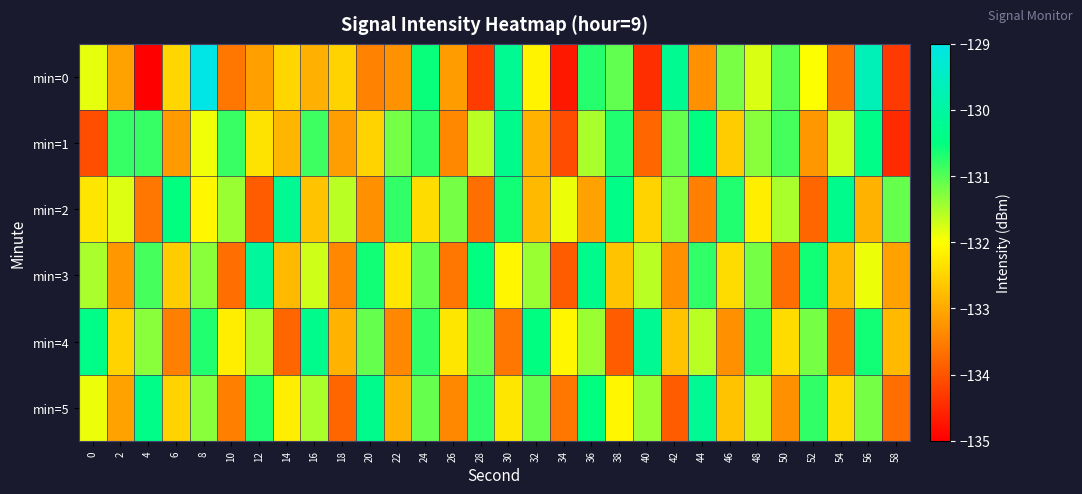

Reading left to right, what are all the values shown in this chart?

min=0: 0=-131.8	2=-133.1	4=-135.0	6=-132.5	8=-129.0	10=-133.6	12=-133.1	14=-132.5	16=-132.9	18=-132.5	20=-133.5	22=-133.3	24=-130.6	26=-133.2	28=-134.3	30=-130.2	32=-132.1	34=-134.7	36=-130.7	38=-131.1	40=-134.5	42=-130.2	44=-133.3	46=-131.2	48=-131.8	50=-131.0	52=-132.0	54=-133.7	56=-129.7	58=-134.3
min=1: 0=-134.1	2=-130.8	4=-130.8	6=-133.2	8=-131.9	10=-130.8	12=-132.3	14=-132.9	16=-130.9	18=-133.1	20=-132.5	22=-131.2	24=-130.8	26=-133.4	28=-131.6	30=-130.3	32=-132.9	34=-134.1	36=-131.5	38=-130.7	40=-133.8	42=-131.1	44=-130.5	46=-132.6	48=-131.3	50=-130.9	52=-133.2	54=-131.7	56=-130.4	58=-134.5
min=2: 0=-132.3	2=-131.8	4=-133.6	6=-130.5	8=-132.1	10=-131.4	12=-133.9	14=-130.2	16=-132.7	18=-131.6	20=-133.3	22=-130.8	24=-132.4	26=-131.2	28=-133.7	30=-130.6	32=-132.8	34=-131.9	36=-133.1	38=-130.4	40=-132.5	42=-131.3	44=-133.5	46=-130.7	48=-132.2	50=-131.5	52=-133.8	54=-130.3	56=-132.9	58=-131.1
min=3: 0=-131.5	2=-133.2	4=-130.9	6=-132.6	8=-131.3	10=-133.7	12=-130.1	14=-132.8	16=-131.7	18=-133.4	20=-130.6	22=-132.3	24=-131.1	26=-133.6	28=-130.5	30=-132.1	32=-131.4	34=-133.9	36=-130.3	38=-132.7	40=-131.6	42=-133.3	44=-130.8	46=-132.4	48=-131.2	50=-133.7	52=-130.6	54=-132.8	56=-131.9	58=-133.1
min=4: 0=-130.4	2=-132.5	4=-131.3	6=-133.5	8=-130.7	10=-132.2	12=-131.5	14=-133.8	16=-130.3	18=-132.9	20=-131.1	22=-133.4	24=-130.8	26=-132.3	28=-131.1	30=-133.6	32=-130.5	34=-132.1	36=-131.4	38=-133.9	40=-130.2	42=-132.7	44=-131.6	46=-133.3	48=-130.8	50=-132.4	52=-131.2	54=-133.7	56=-130.6	58=-132.8
min=5: 0=-131.9	2=-133.1	4=-130.4	6=-132.5	8=-131.3	10=-133.5	12=-130.7	14=-132.2	16=-131.5	18=-133.8	20=-130.3	22=-132.9	24=-131.1	26=-133.4	28=-130.8	30=-132.3	32=-131.1	34=-133.6	36=-130.5	38=-132.1	40=-131.4	42=-133.9	44=-130.2	46=-132.7	48=-131.6	50=-133.3	52=-130.8	54=-132.4	56=-131.2	58=-133.7